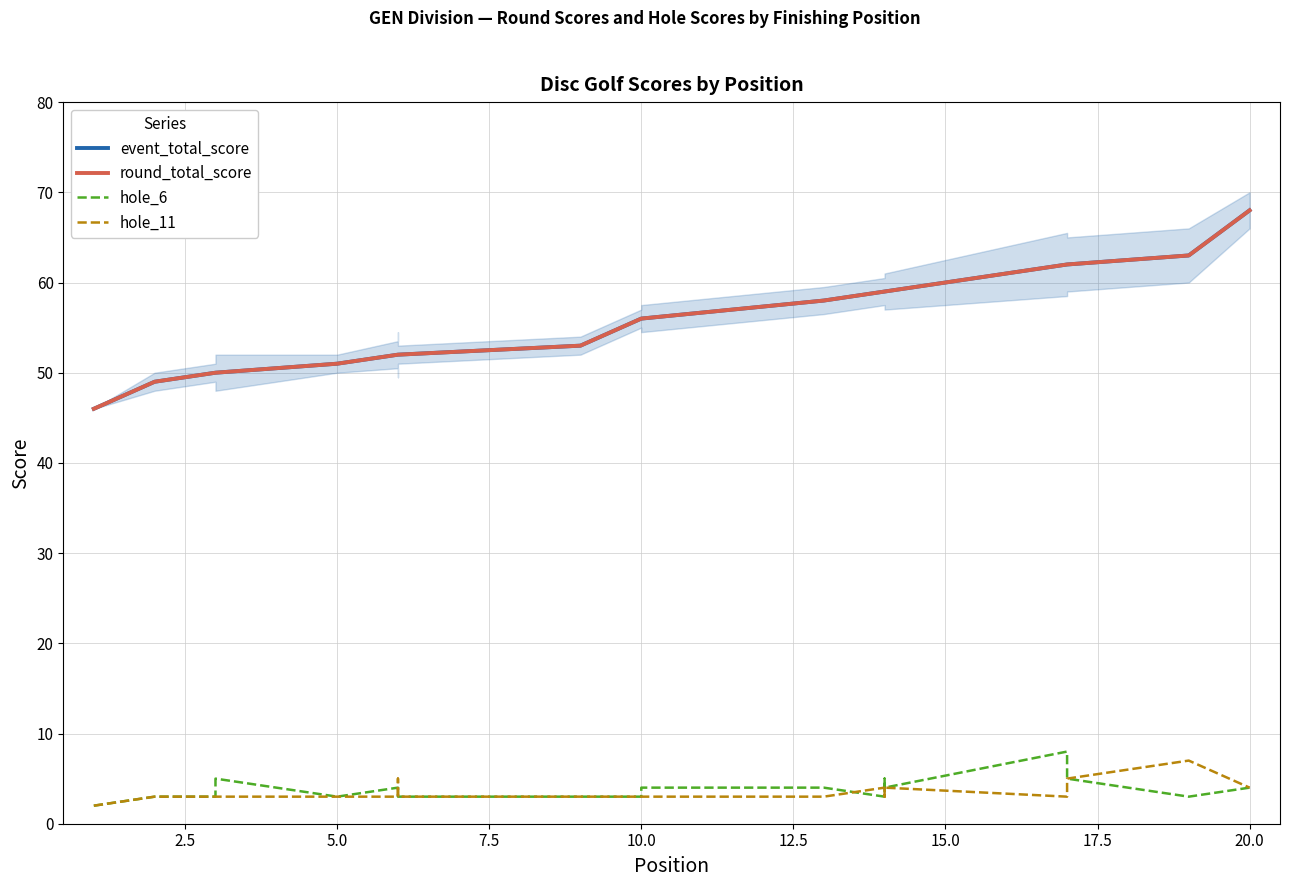

Reading left to right, what are all the values shown in this chart?

event_total_score: 46	49	50	50	51	52	52	52	53	56	56	56	58	59	59	59	62	62	63	68
round_total_score: 46	49	50	50	51	52	52	52	53	56	56	56	58	59	59	59	62	62	63	68
hole_6: 2	3	3	5	3	4	4	3	3	3	3	4	4	3	5	4	8	5	3	4
hole_11: 2	3	3	3	3	3	5	3	3	3	3	3	3	4	3	4	3	5	7	4